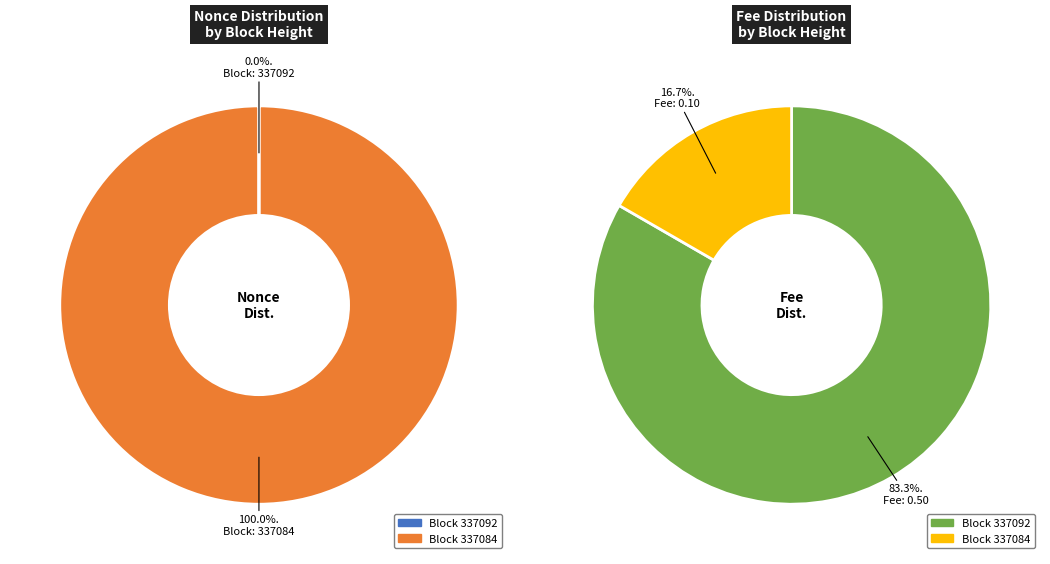

What percentage is NOT represented by 337092?

100.0%